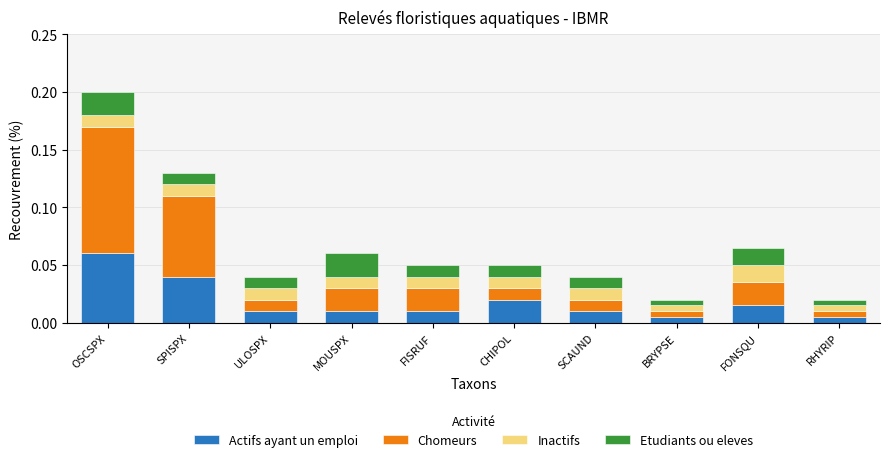

At which category is the sum across all series the highest?

OSCSPX